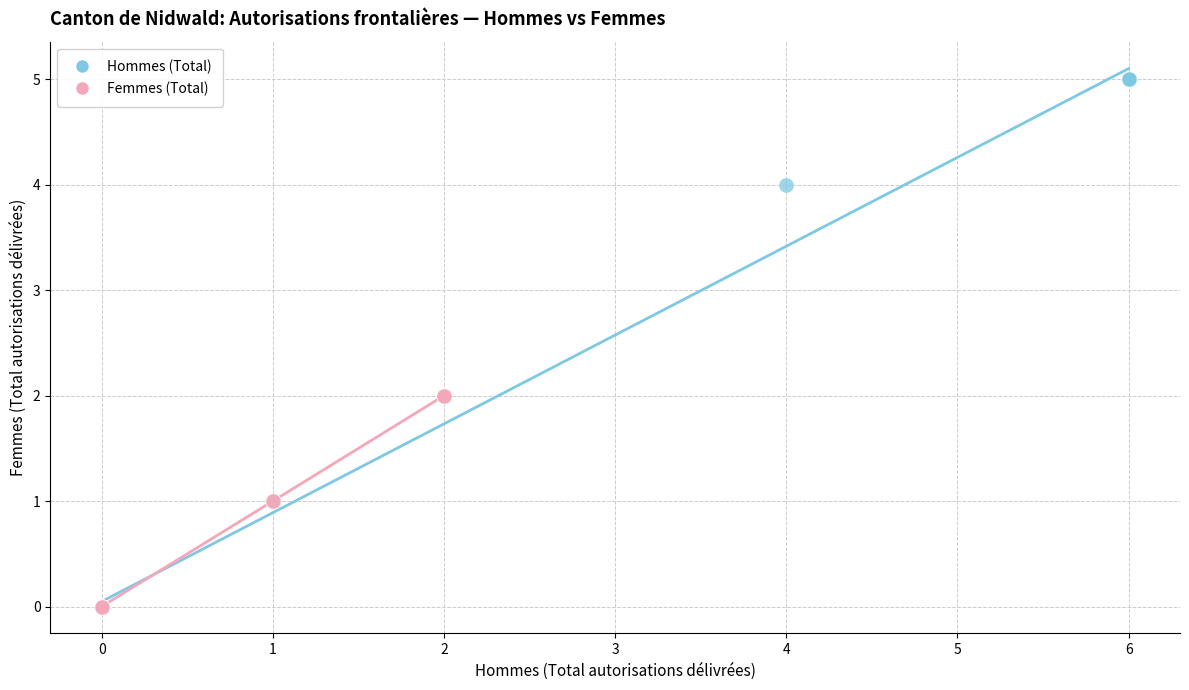

Which series has the widest spread of Y values?

Hommes (Total)